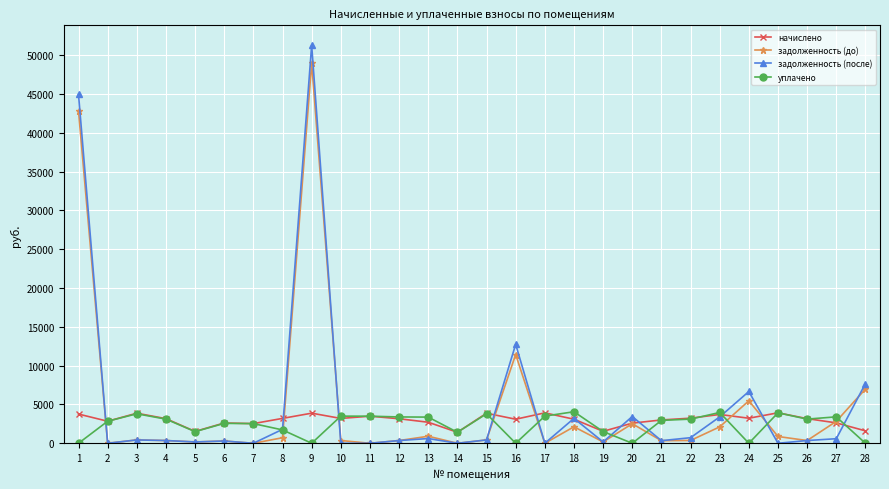

True or false: начислено has more than 2 points higher than both neighbors.

True